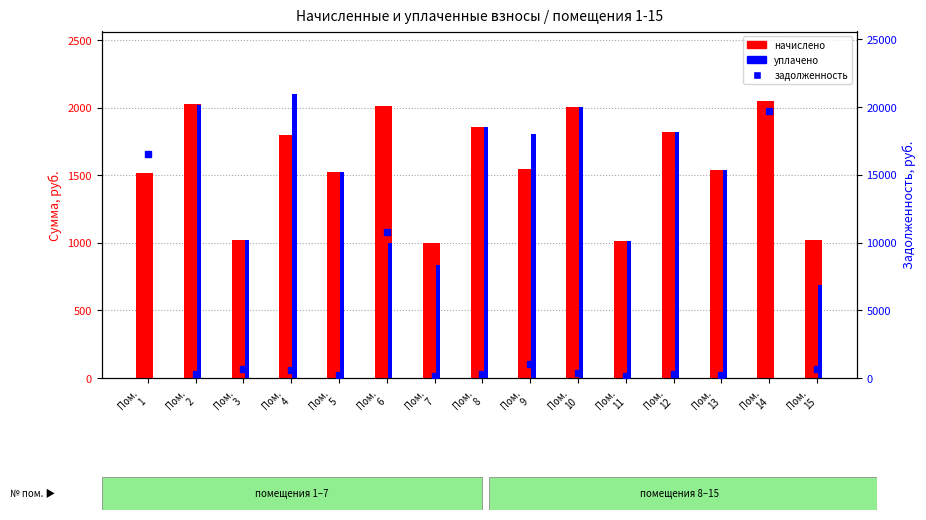

What is the value of the задолженность bar at the 15th from the left?

685.9